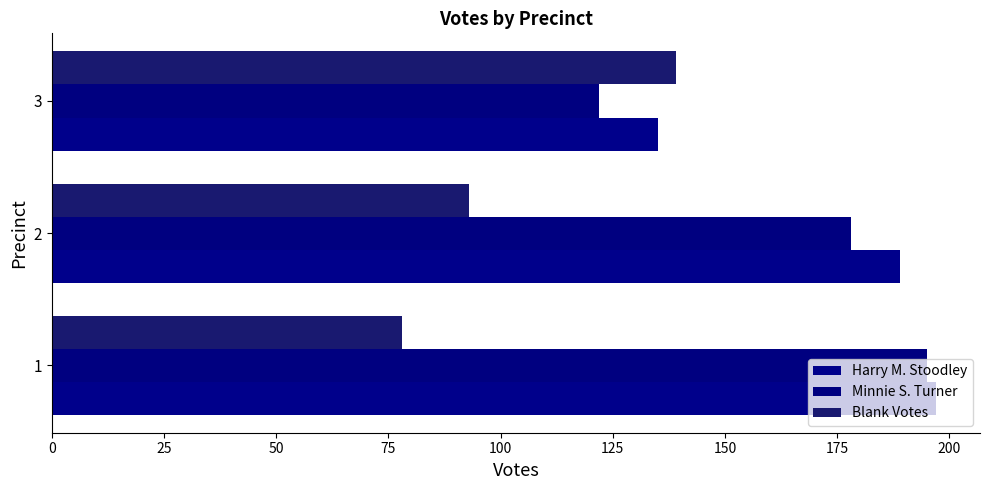

Count the number of categories in the chart.

3